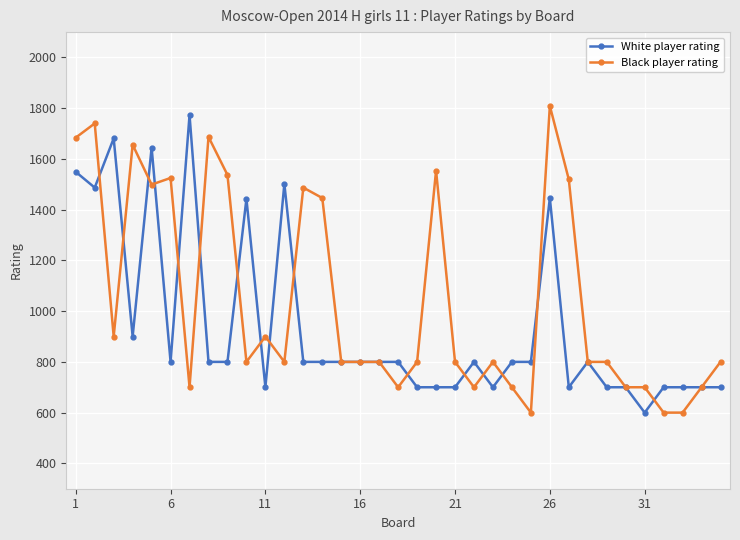

List the series in order of their overall mean, lowest first.

White player rating, Black player rating